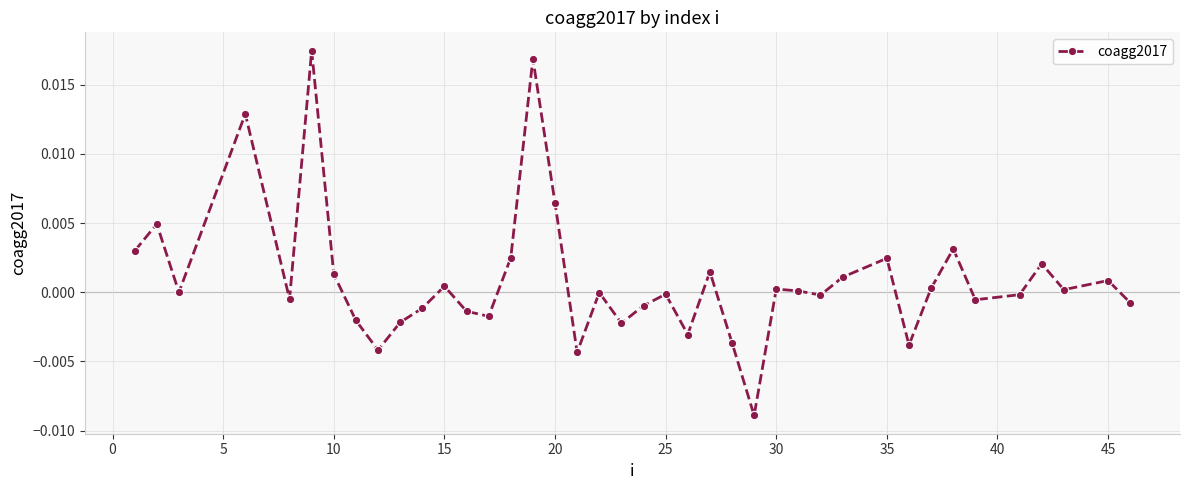

Count the number of categories in the chart.

40